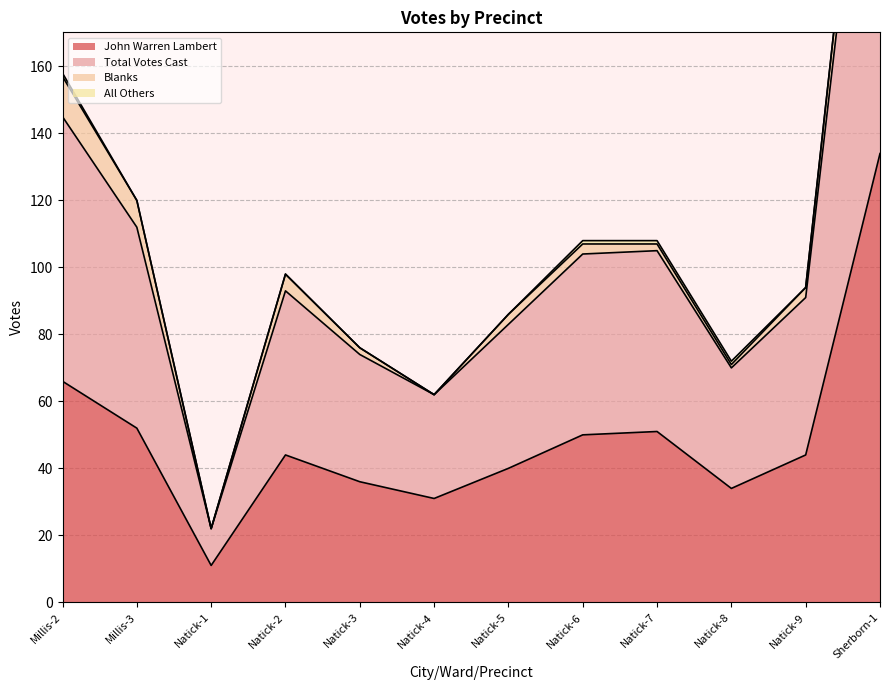

Is it true that John Warren Lambert equals 10 at Natick-5?

False